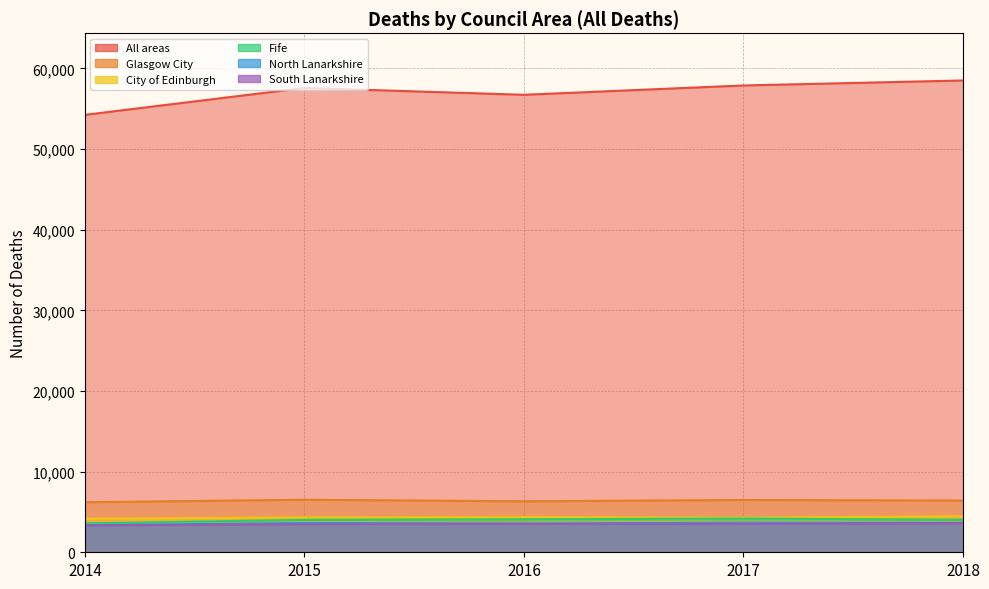

The Glasgow City series shows 6205 at 2014. True or false?

True